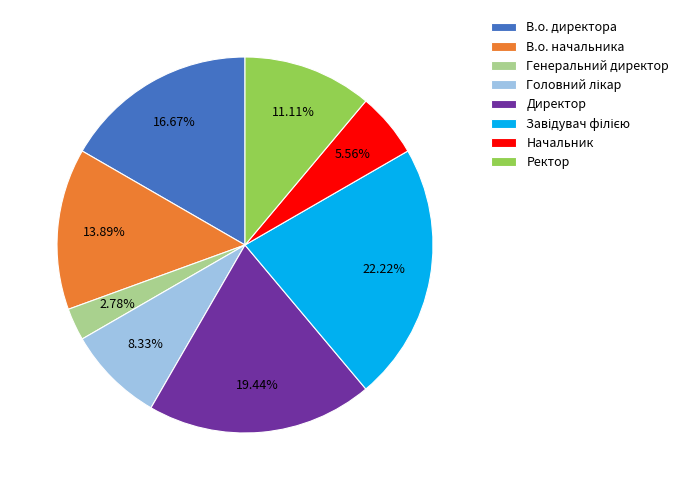

Approximately how many times larger is the value at Директор compared to В.о. директора?

1.2